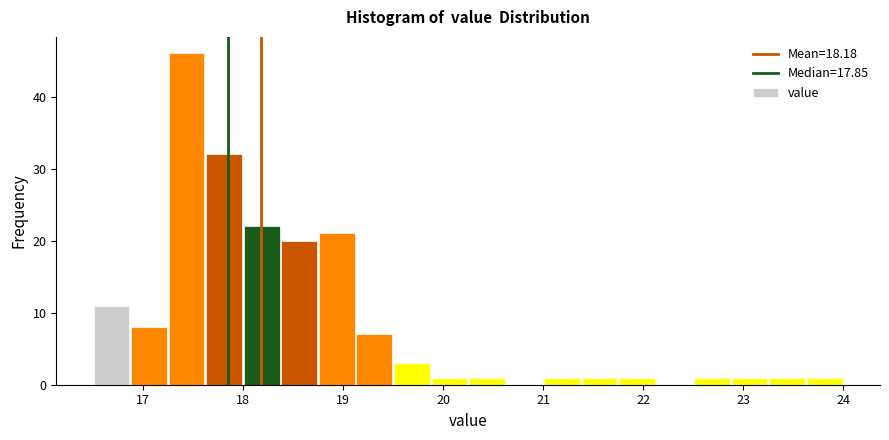

Around what value on the x-axis is the tallest bar? Give the approximate position of its centre, as read against the axis.

17.4